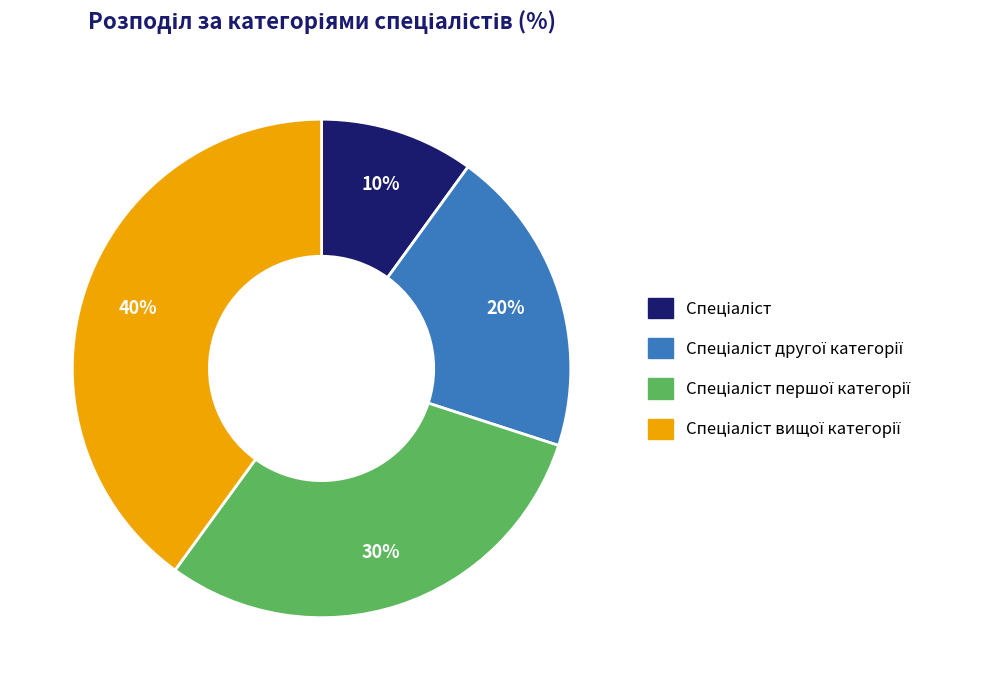

To the nearest percent, what is the average slice percentage?

25%